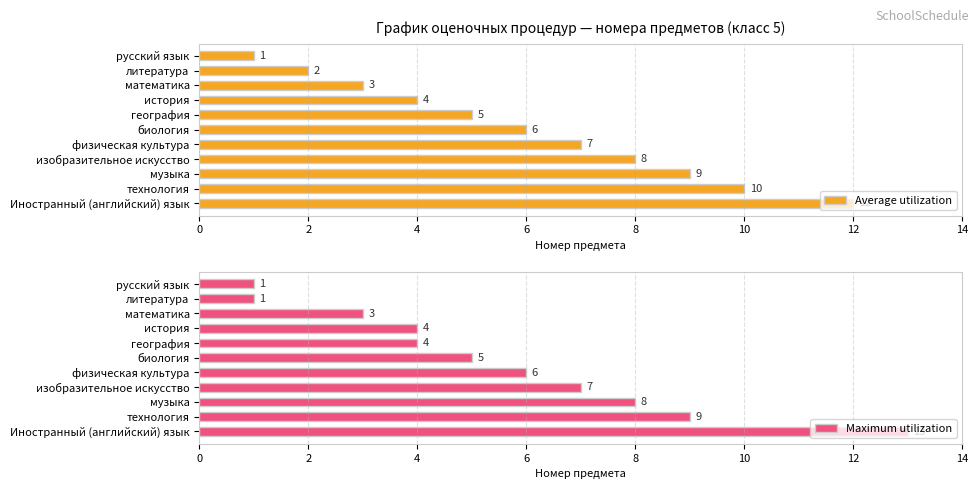

Which series has the largest total across all categories?

Average utilization